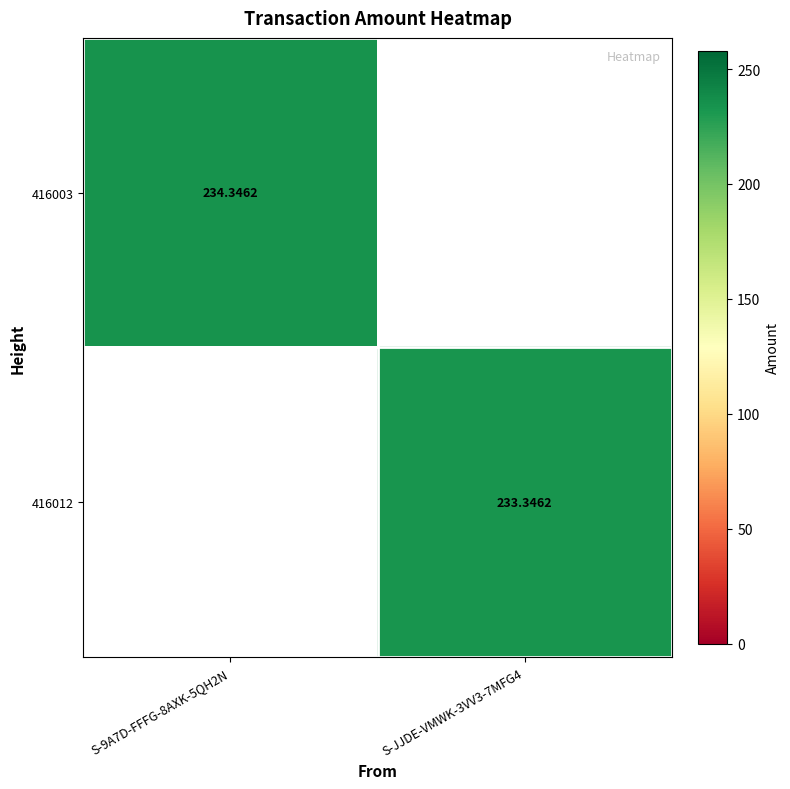

What is the total value across all series at S-JJDE-VMWK-3VV3-7MFG4?

233.3